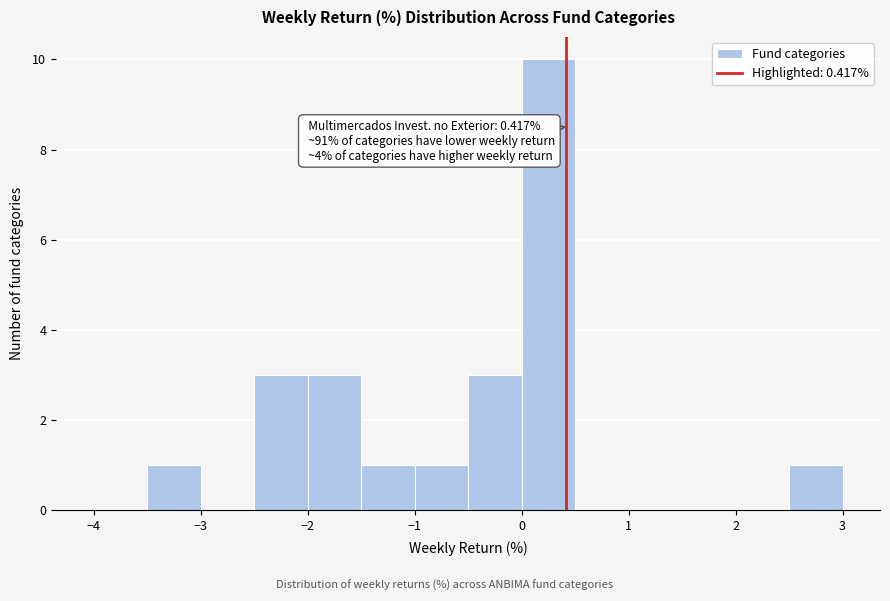

Which range on the x-axis has the tallest bar?

0.0 to 0.5